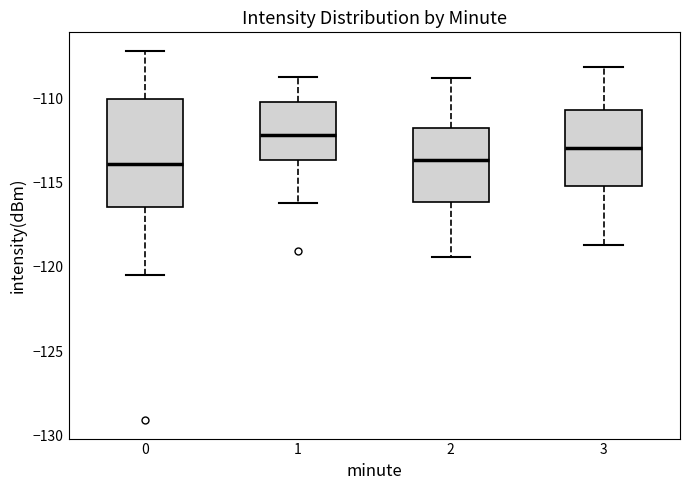

Where is the upper edge of the box at x = 0 on the y-axis? The values are not printed on the chart, so give them approximately, as read against the axis.

-110.0